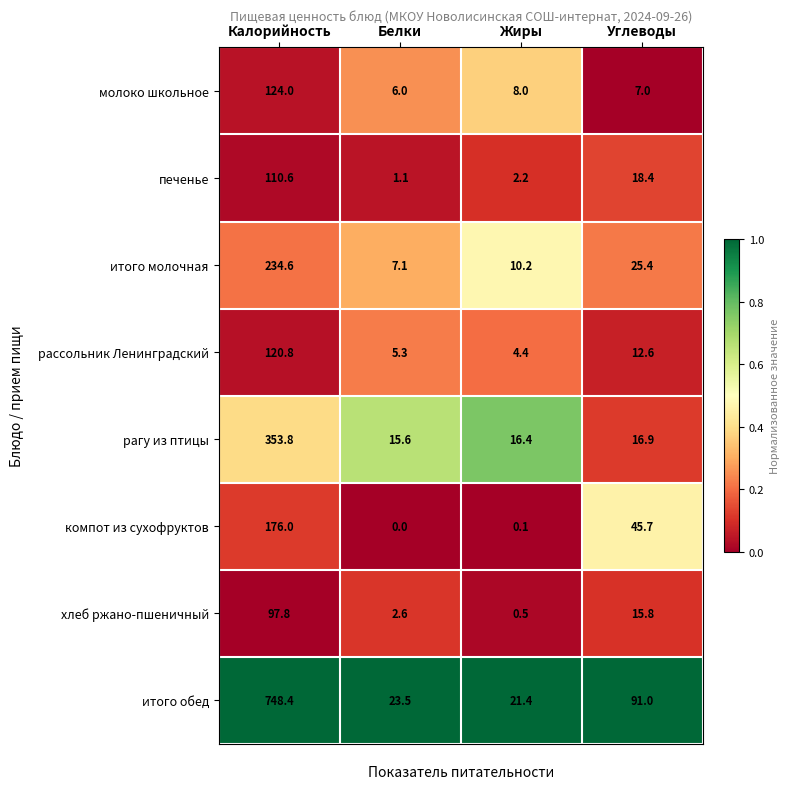

Which series has the largest range (max minus min)?

итого обед